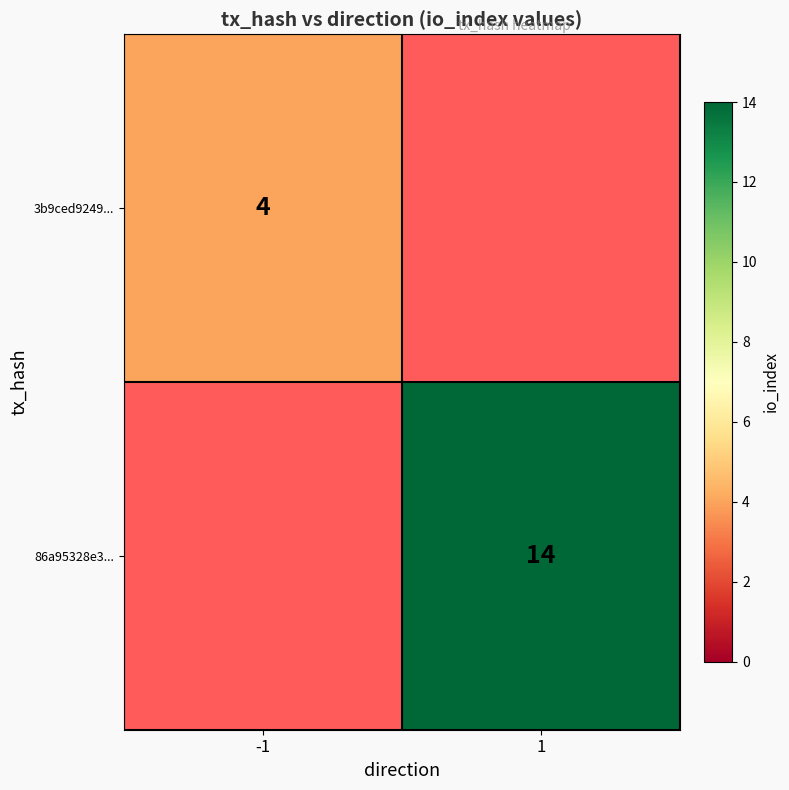

True or false: 86a95328e3... has a value of 6 at 1.

False